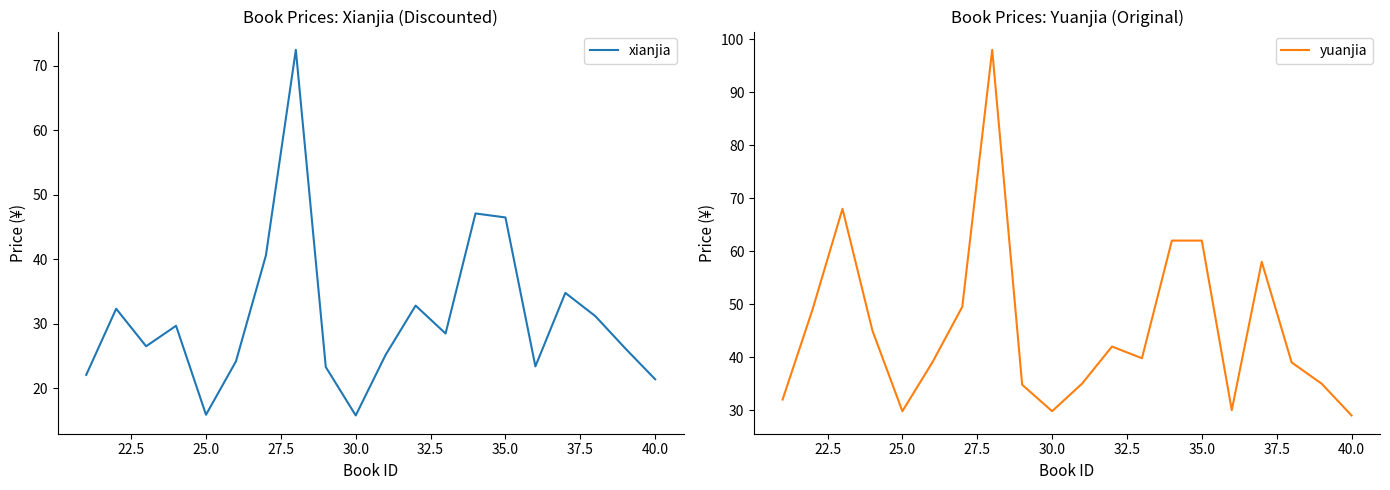

The yuanjia series shows 29.8 at 30.0. True or false?

True